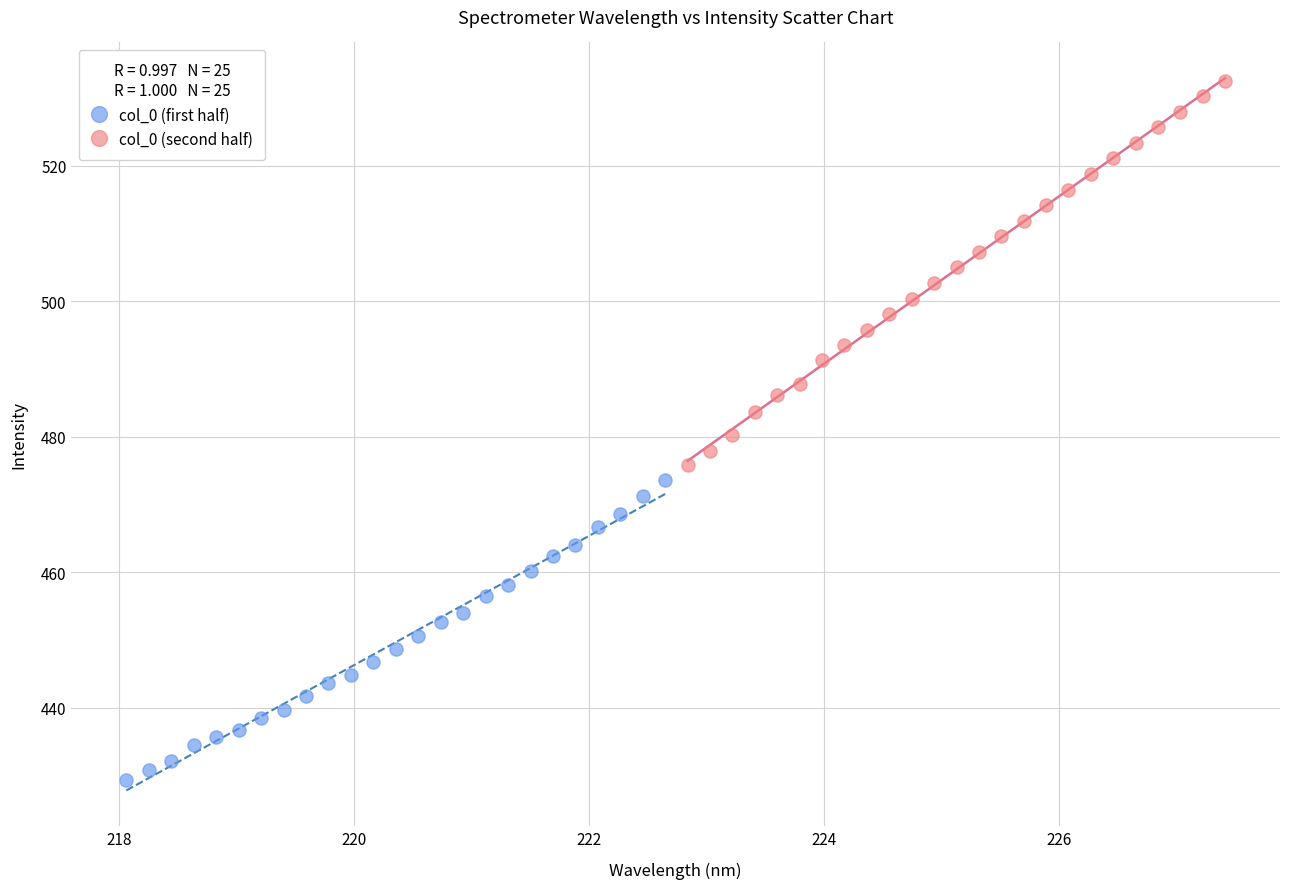

Which series reaches the maximum Y coordinate?

col_0 (second half)